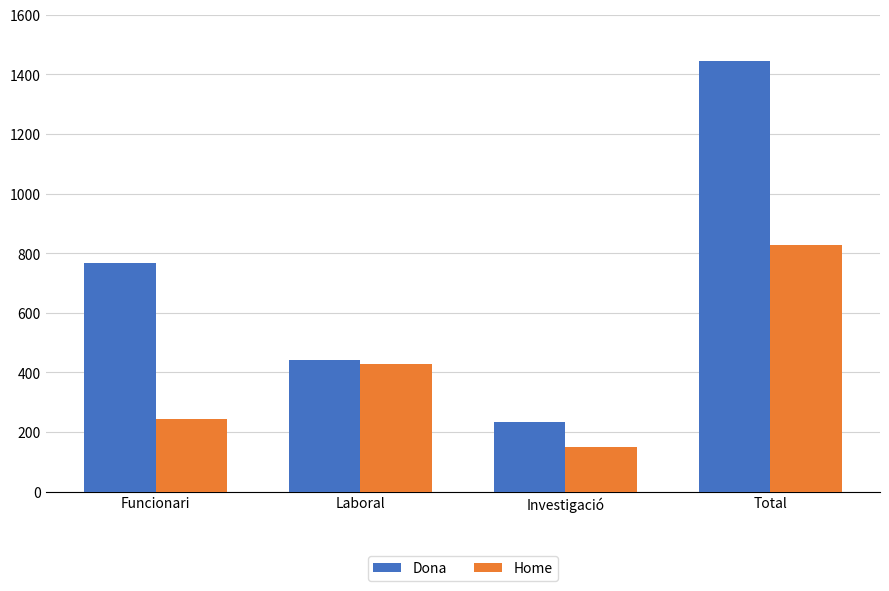

What value does the Dona series have at Laboral, to the nearest 10?

440